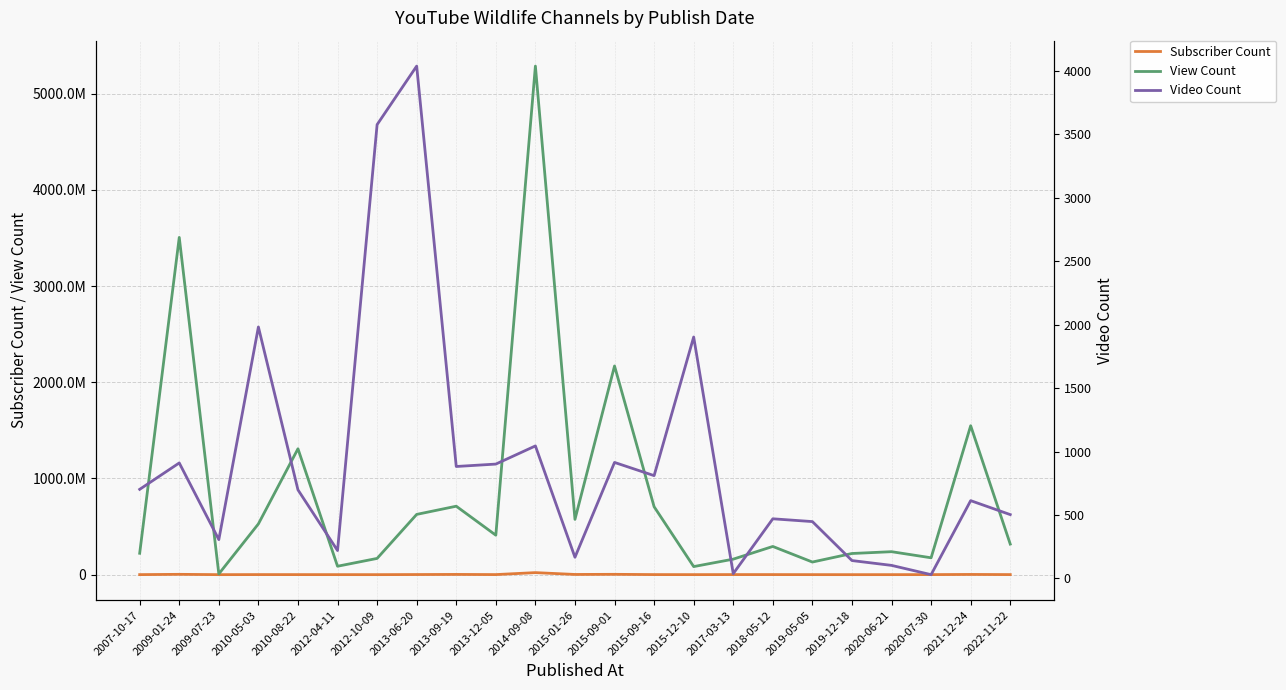

Which series has the largest total across all categories?

View Count